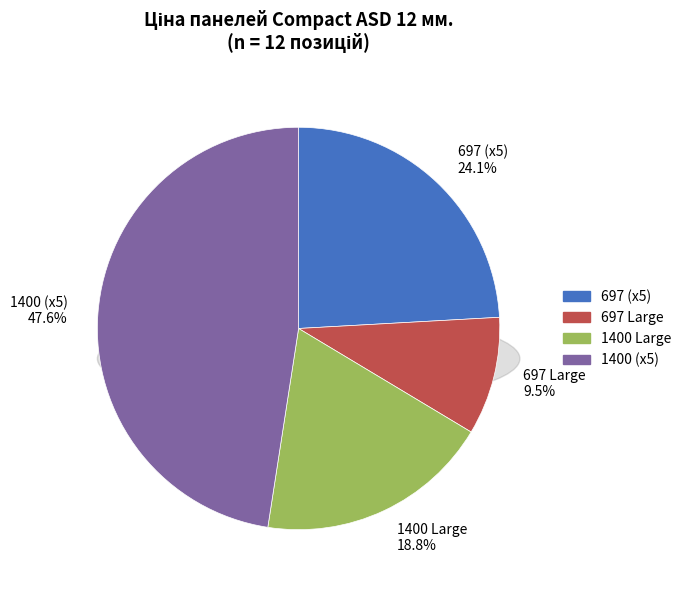

What is the ratio of the value at Панель 697 (287702232) to the value at Панель 1400 (285662232)?

0.5